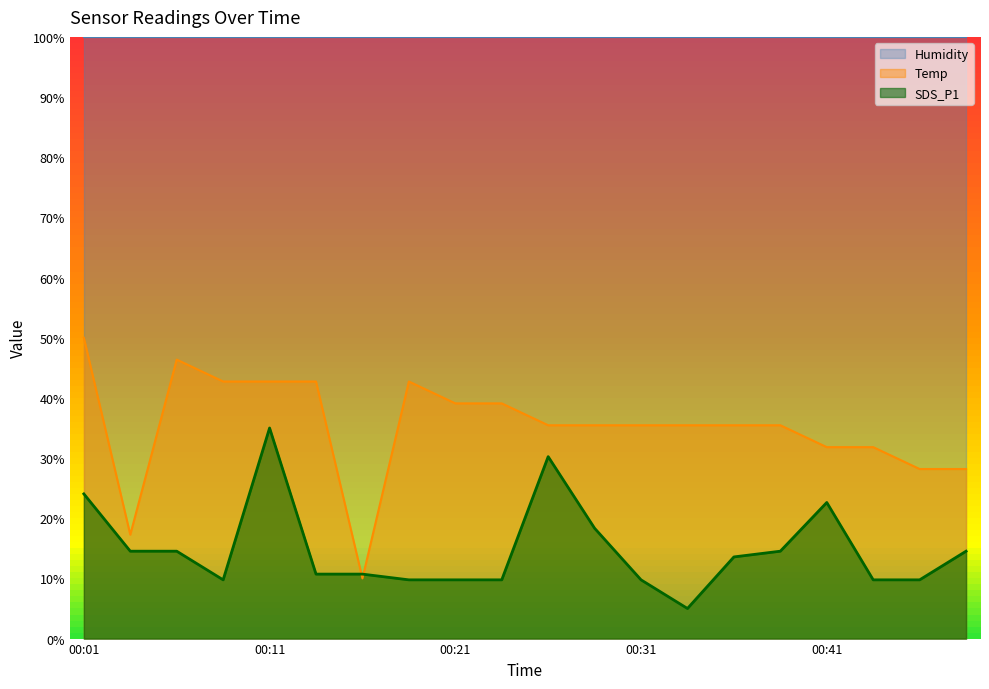

How many values in the Temp series exceed 35?

14